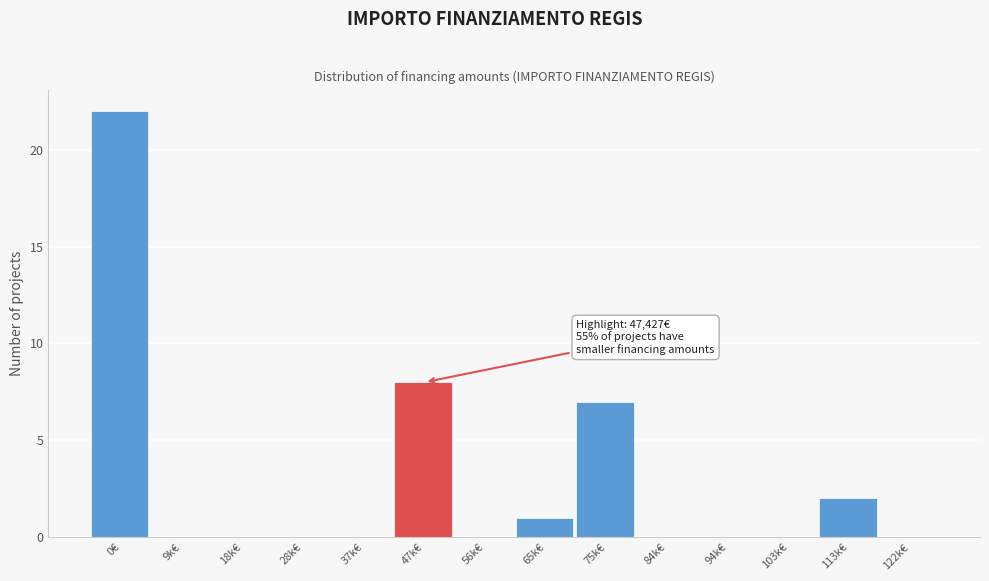

Reading left to right, extract all data points from this chart.

0€=22	9k€=0	18k€=0	28k€=0	37k€=0	47k€=8	56k€=0	65k€=1	75k€=7	84k€=0	94k€=0	103k€=0	113k€=2	122k€=0